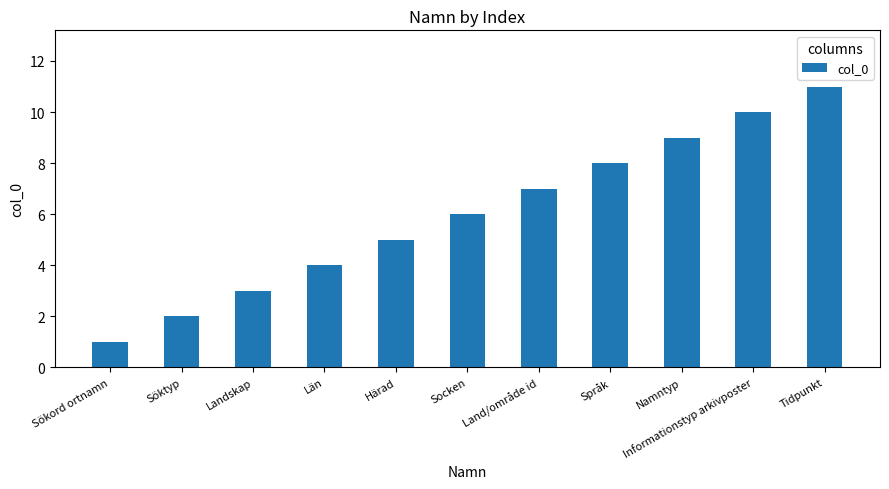

Are the bars horizontal?

No